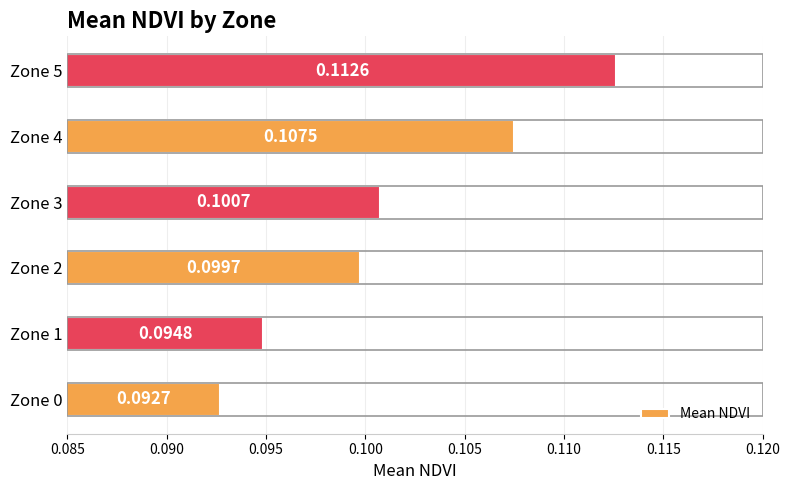

Does the chart contain any negative values?

No